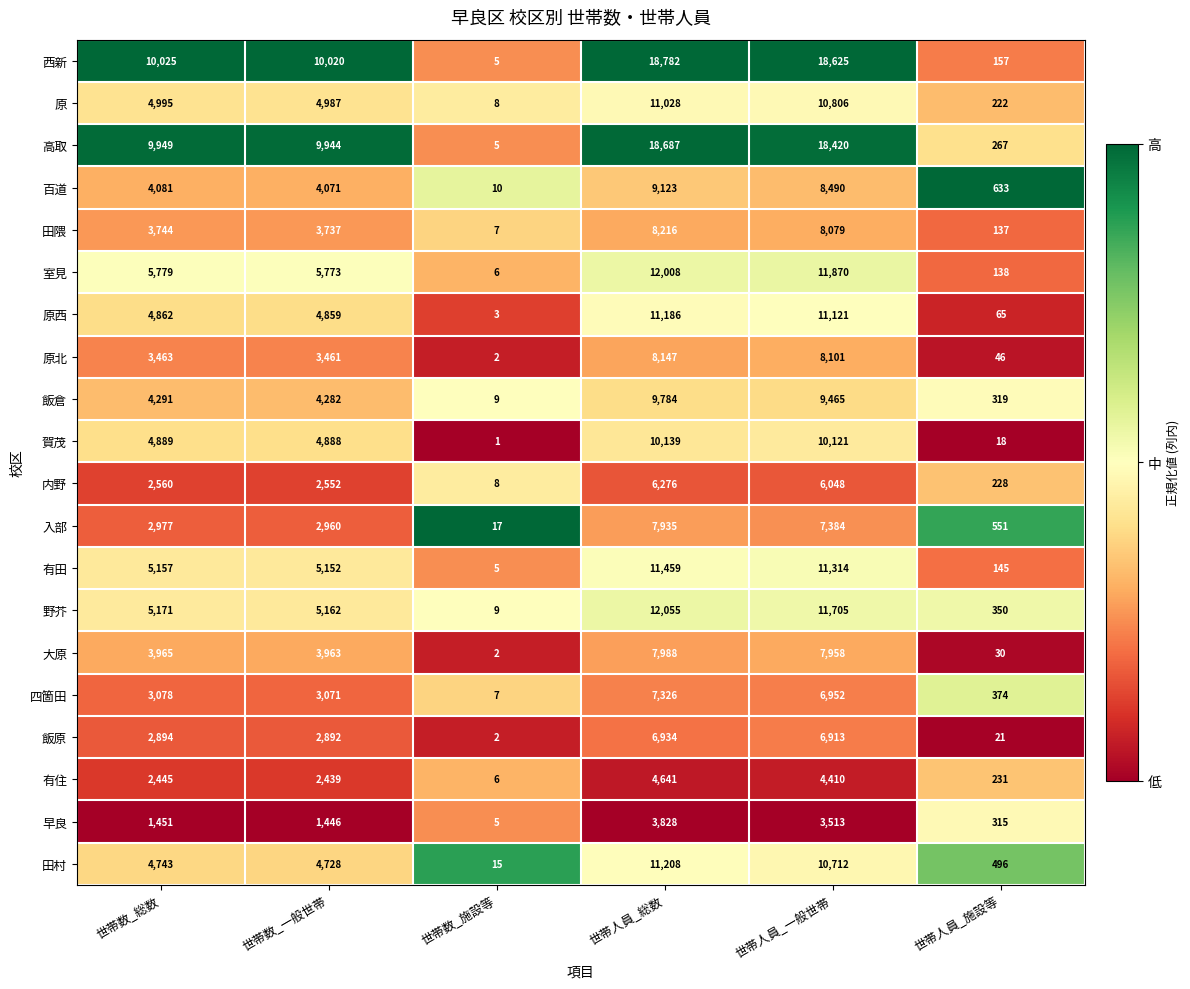

The value of 有田 at 世帯数_施設等 is 5. True or false?

True